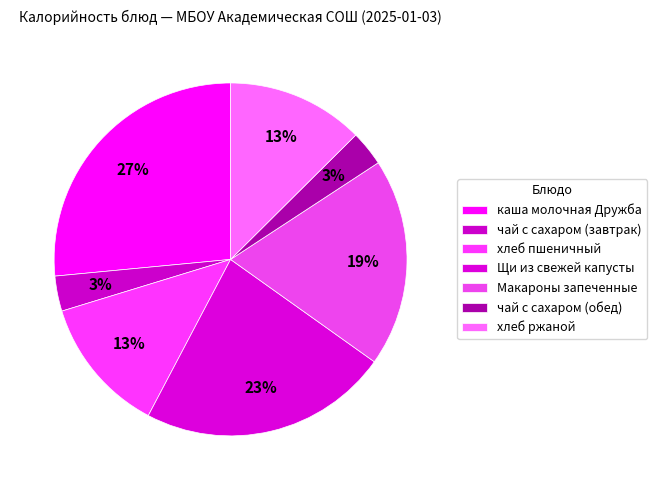

Is it true that хлеб пшеничный is 24% of the pie?

False